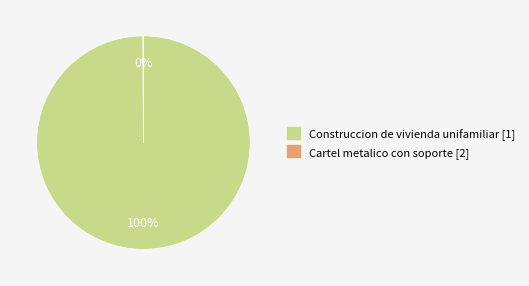

Does Construccion de vivienda unifamiliar [1] represent more than half of the total?

Yes